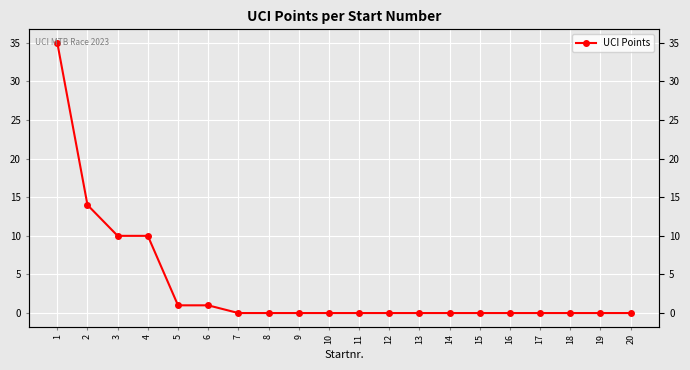

Reading right to left, list all the values displayed in this chart.

0	0	0	0	0	0	0	0	0	0	0	0	0	0	1	1	10	10	14	35